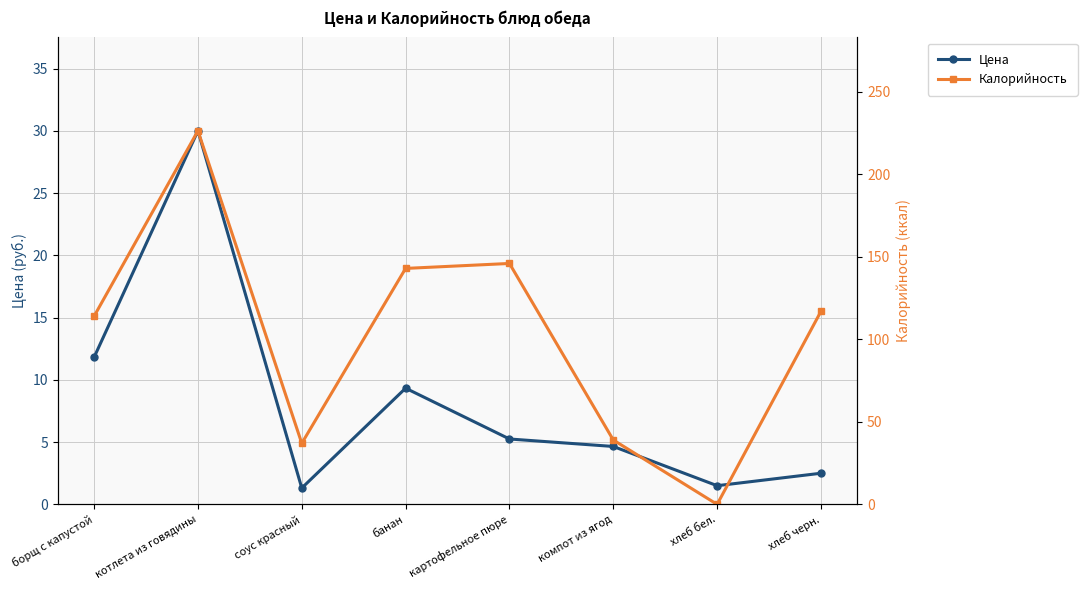

Between which two adjacent categories do Цена and Калорийность first intersect?

компот из ягод and хлеб бел.